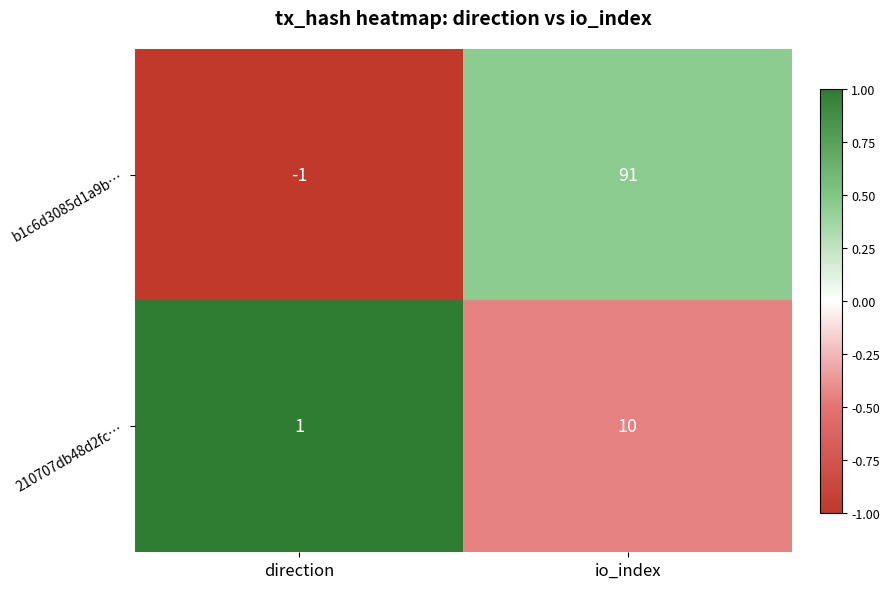

How many positive values does the b1c6d3085d1a9b… series have?

1